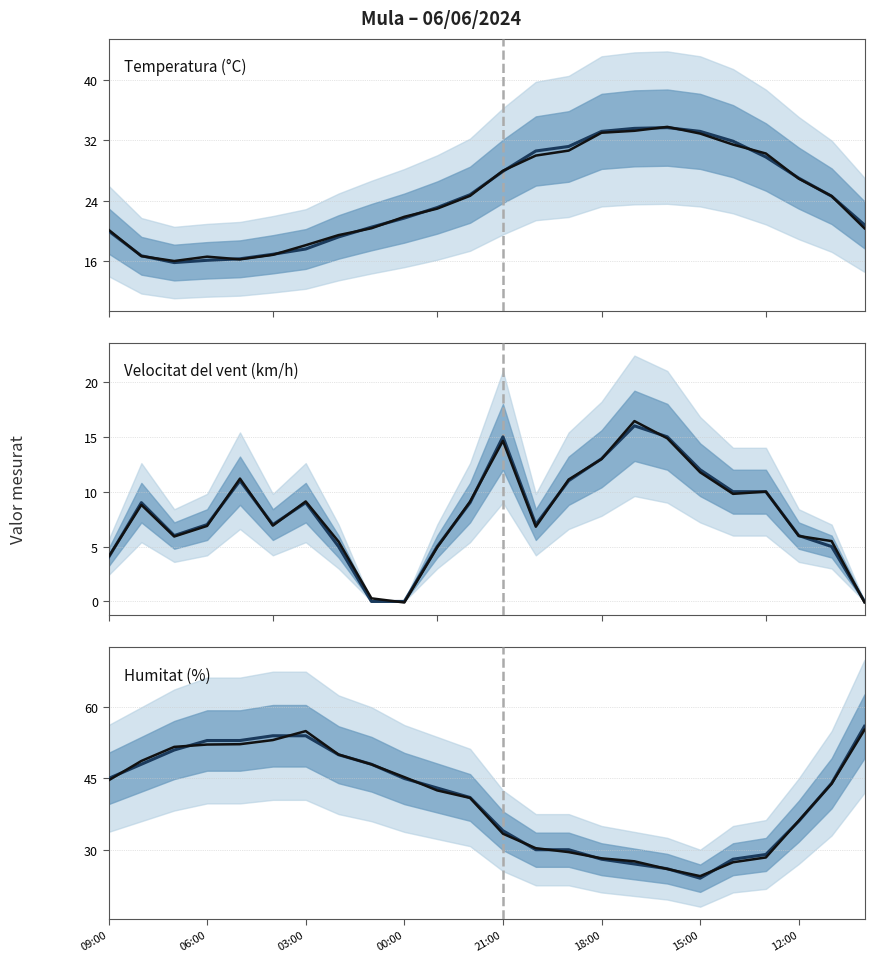

Does the chart have visible grid lines?

Yes